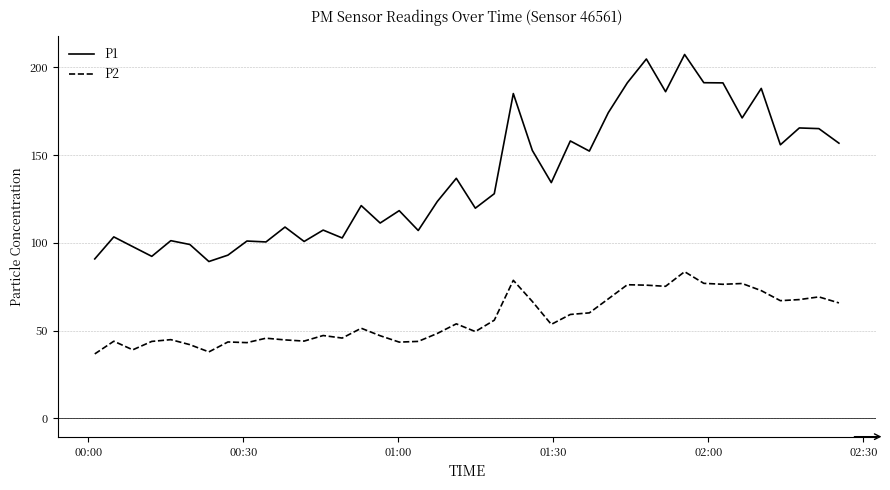

List the series in order of their peak value, highest first.

P1, P2